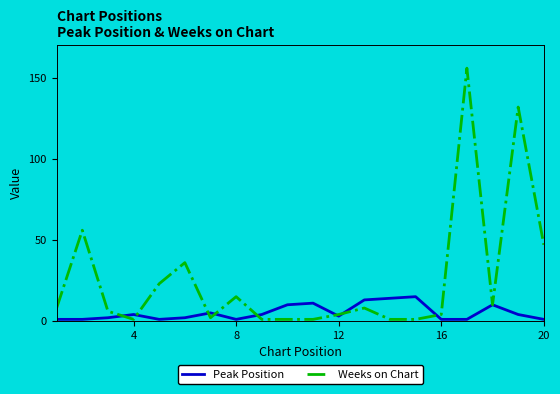

Rank the series by their average value, from highest to lowest.

Weeks on Chart, Peak Position